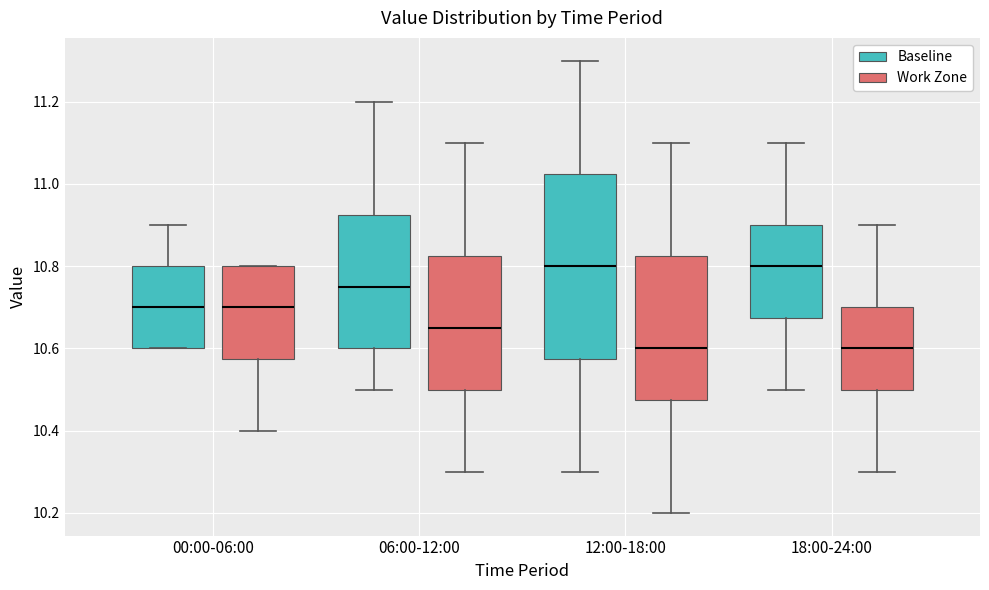

Reading left to right, read every box against the y-axis: the position of its median line, the range the box covers, and the ends of its whiskers. The values are not printed on the chart, so give them approximately, as read against the axis.

00:00-06:00 (Baseline): median 10.70, box 10.60 to 10.80, whiskers 10.60 to 10.90
00:00-06:00 (Work Zone): median 10.70, box 10.58 to 10.80, whiskers 10.40 to 10.80
06:00-12:00 (Baseline): median 10.76, box 10.60 to 10.92, whiskers 10.50 to 11.20
06:00-12:00 (Work Zone): median 10.66, box 10.50 to 10.82, whiskers 10.30 to 11.10
12:00-18:00 (Baseline): median 10.80, box 10.58 to 11.02, whiskers 10.30 to 11.30
12:00-18:00 (Work Zone): median 10.60, box 10.48 to 10.82, whiskers 10.20 to 11.10
18:00-24:00 (Baseline): median 10.80, box 10.68 to 10.90, whiskers 10.50 to 11.10
18:00-24:00 (Work Zone): median 10.60, box 10.50 to 10.70, whiskers 10.30 to 10.90